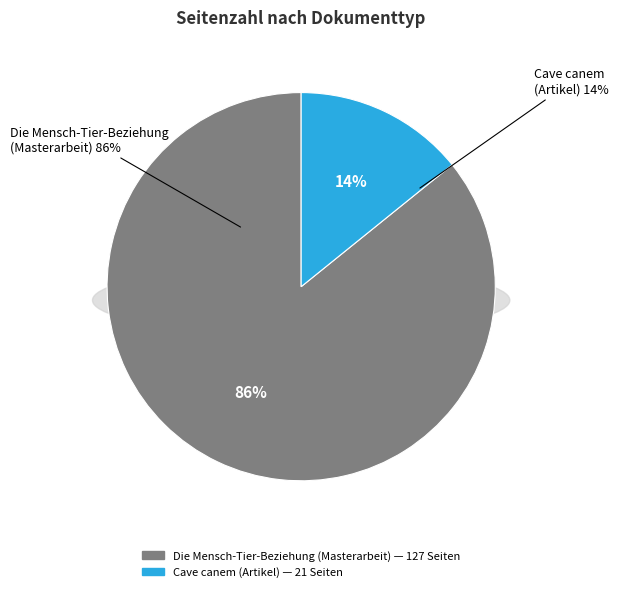

What is the smallest slice in the pie chart?

Cave canem (Wissenschaftlicher Artikel)